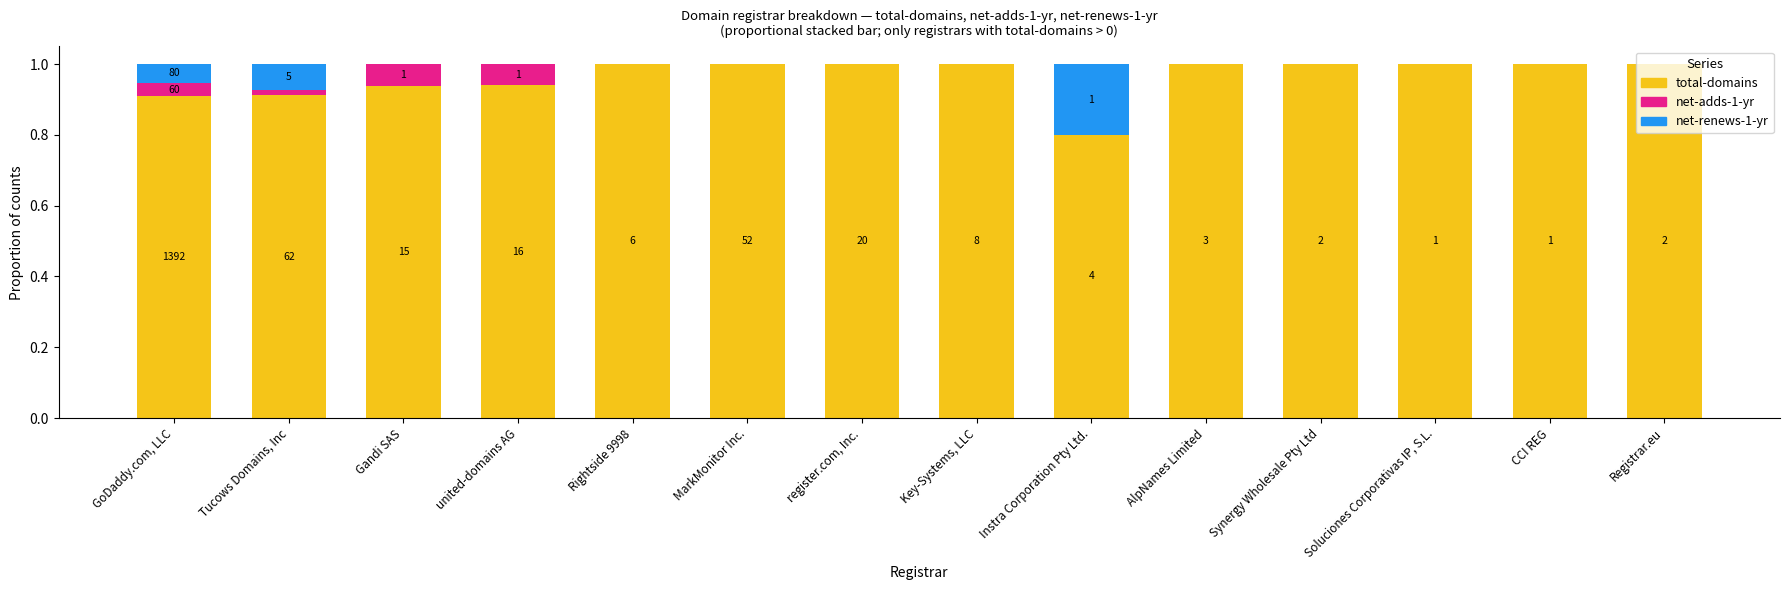

Count the number of data series in this chart.

3